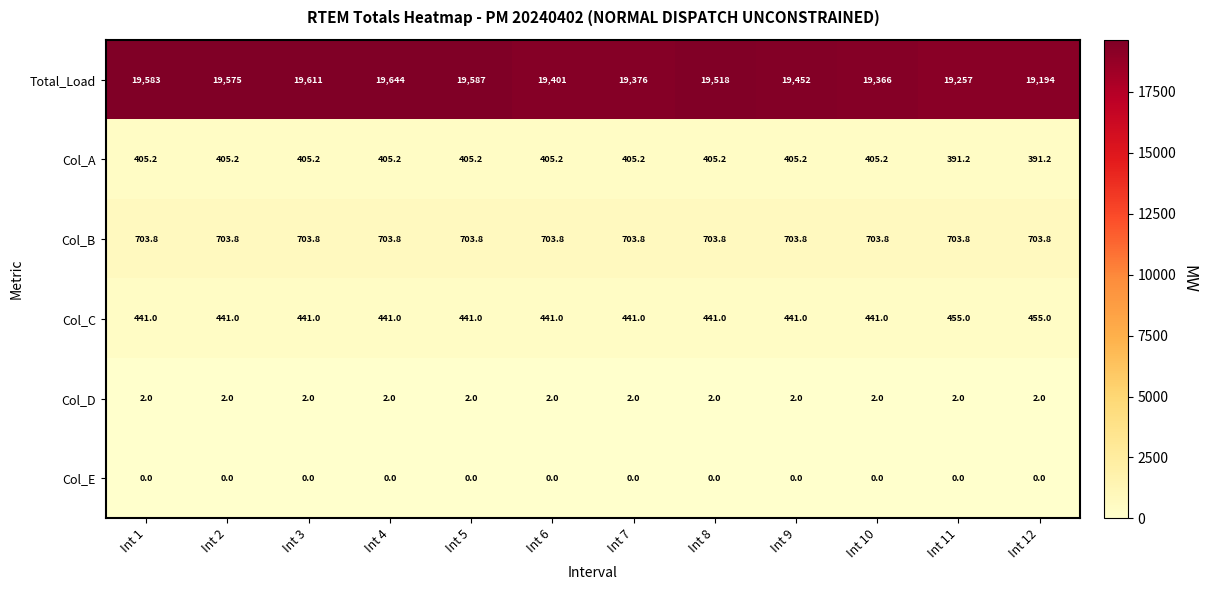

Rank the series by their maximum value, from highest to lowest.

Total_Load, Col_B, Col_C, Col_A, Col_D, Col_E